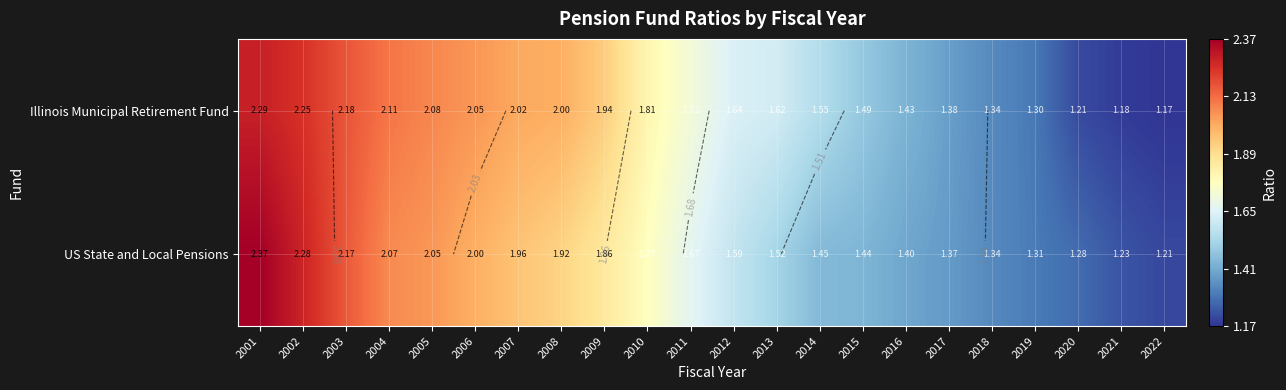

Rank the series by their average value, from highest to lowest.

Illinois Municipal Retirement Fund, US State and Local Pensions